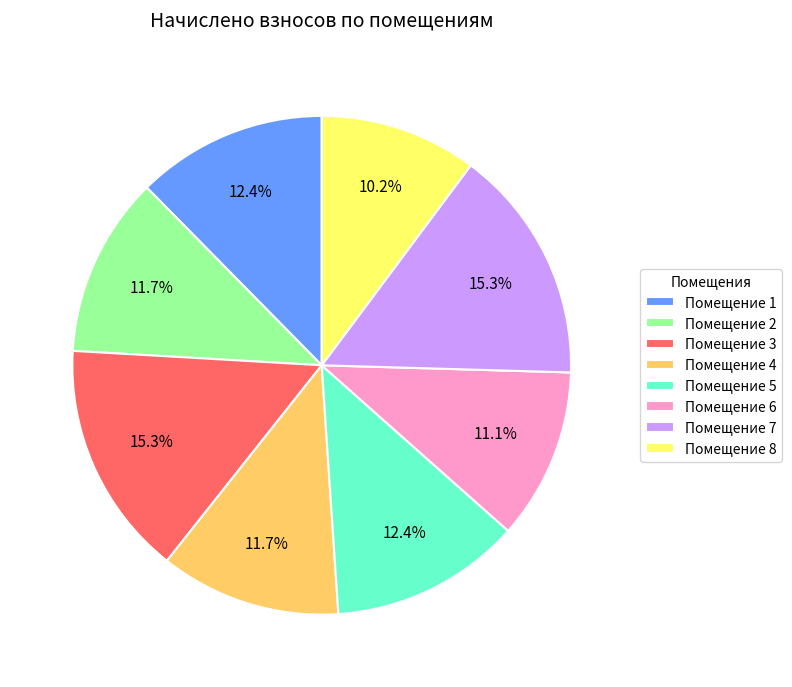

Is there a majority slice in this chart?

No